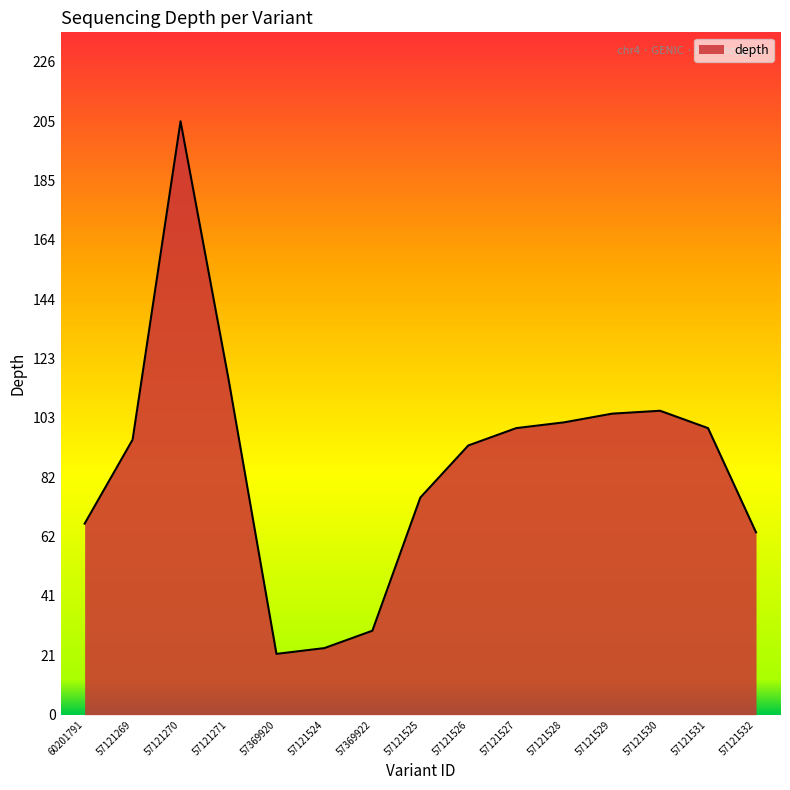

True or false: the data shows 16 at 57369922.

False